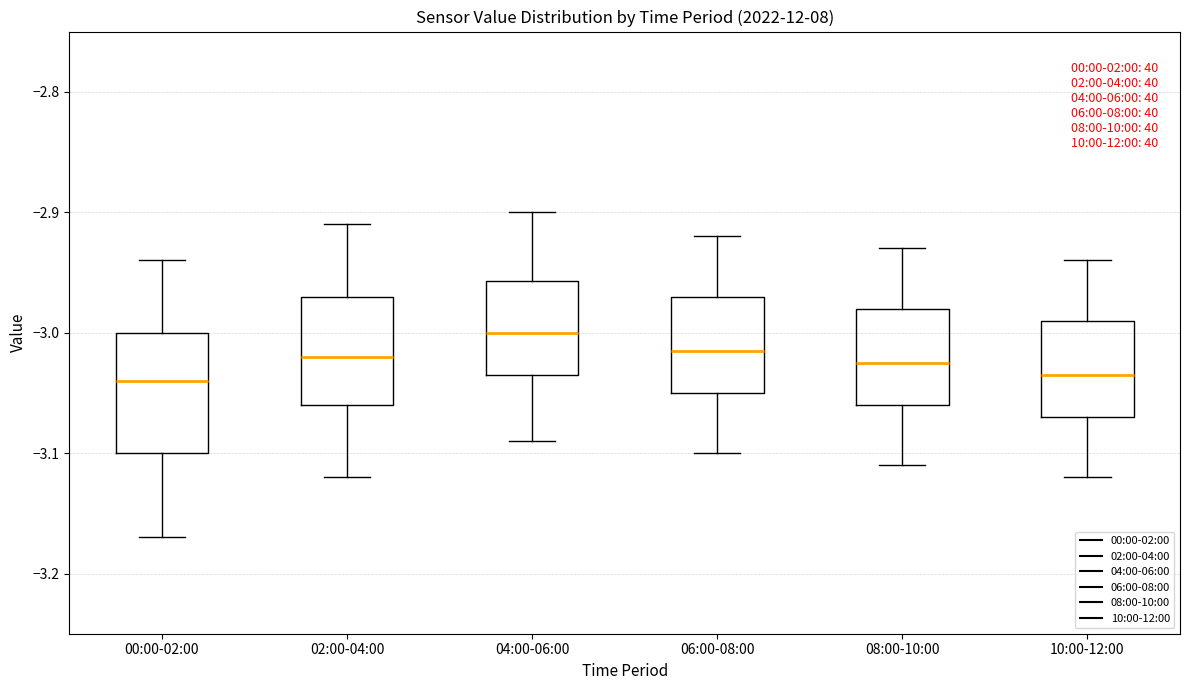

Reading left to right, transcribe this box plot: for each box, give where its median line is, the range the box spans, and where its two whiskers end, as read against the y-axis. The values are not printed on the chart, so give them approximately, as read against the axis.

00:00-02:00: median -3.04, box -3.10 to -3.00, whiskers -3.17 to -2.94
02:00-04:00: median -3.02, box -3.06 to -2.97, whiskers -3.12 to -2.91
04:00-06:00: median -3.00, box -3.03 to -2.96, whiskers -3.09 to -2.90
06:00-08:00: median -3.01, box -3.05 to -2.97, whiskers -3.10 to -2.92
08:00-10:00: median -3.02, box -3.06 to -2.98, whiskers -3.11 to -2.93
10:00-12:00: median -3.03, box -3.07 to -2.99, whiskers -3.12 to -2.94